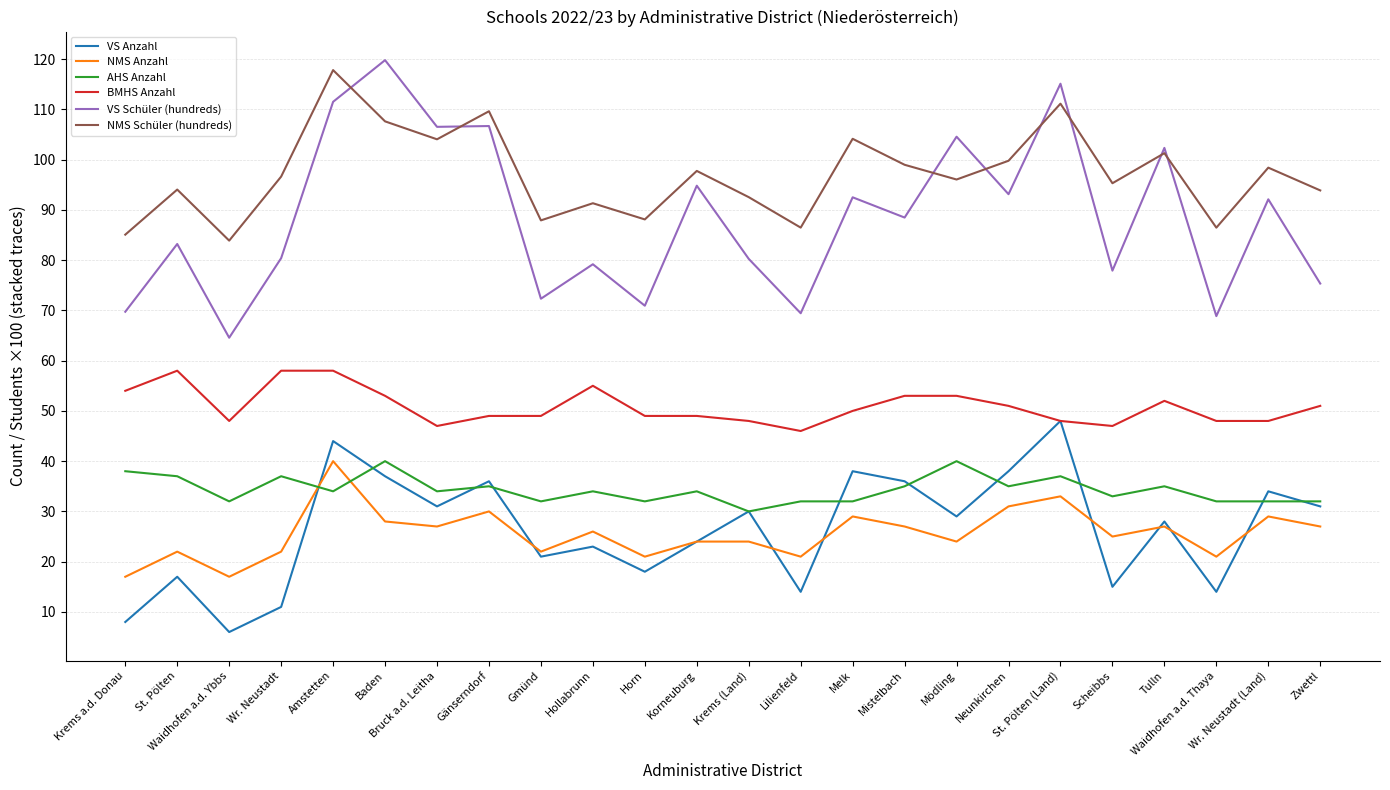

What is the total value across all series at Lilienfeld?

268.9